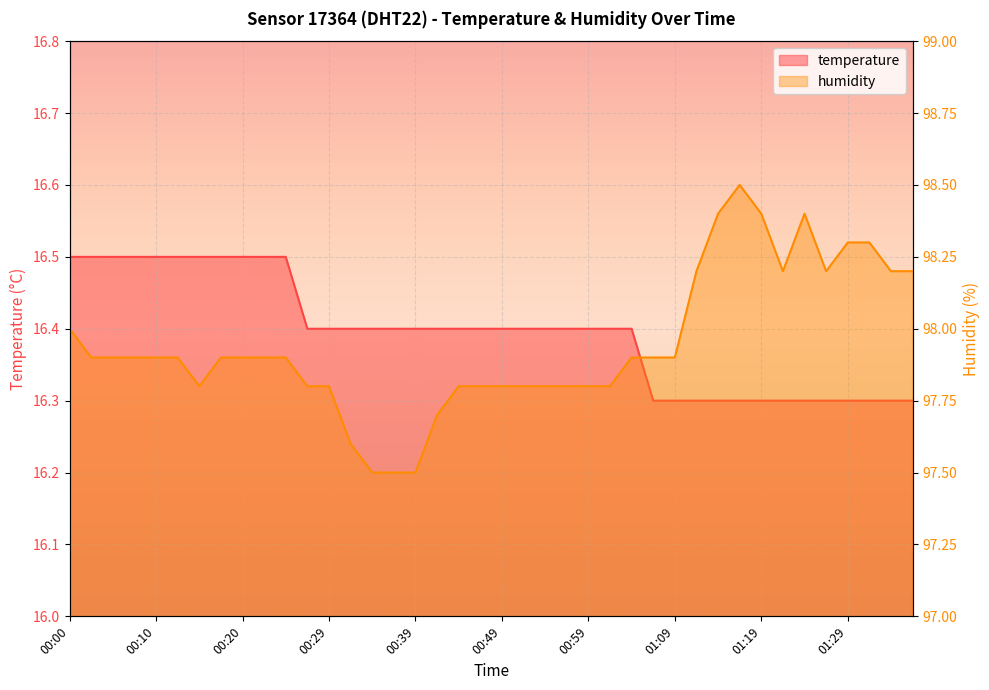

What is the value of the temperature point at the 24th from the left?

16.4